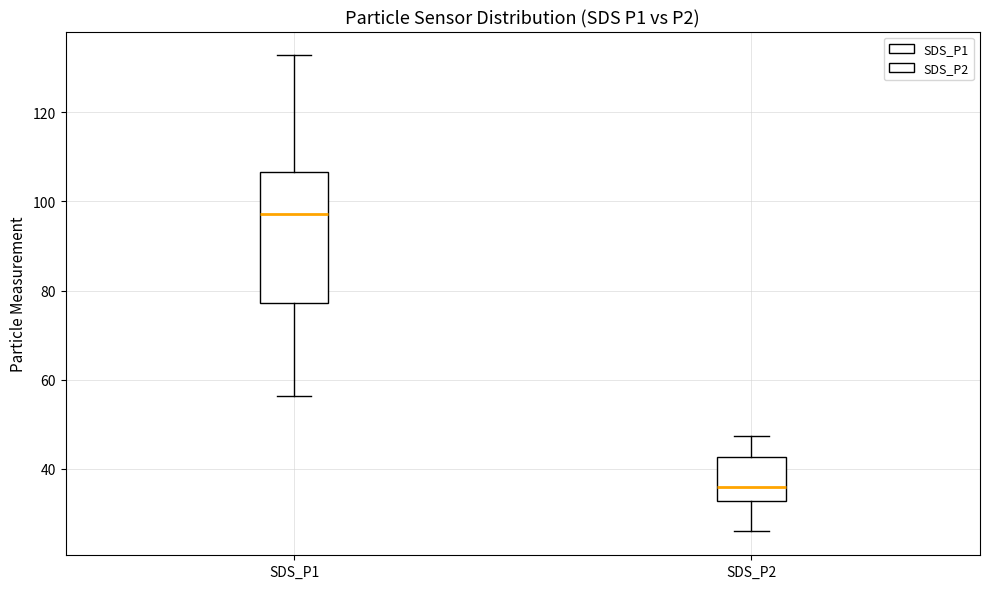

Reading left to right, read every box against the y-axis: the position of its median line, the range the box covers, and the ends of its whiskers. The values are not printed on the chart, so give them approximately, as read against the axis.

SDS_P1: median 98, box 78 to 106, whiskers 56 to 132
SDS_P2: median 36, box 32 to 42, whiskers 26 to 48